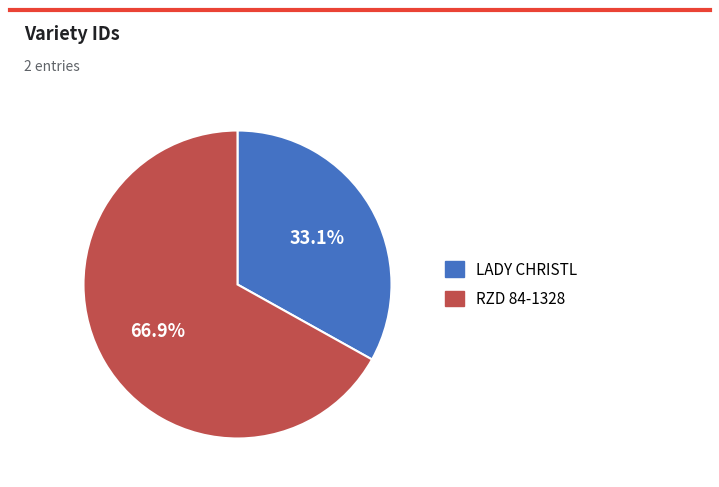

What percentage is the LADY CHRISTL slice, to the nearest percent?

33%